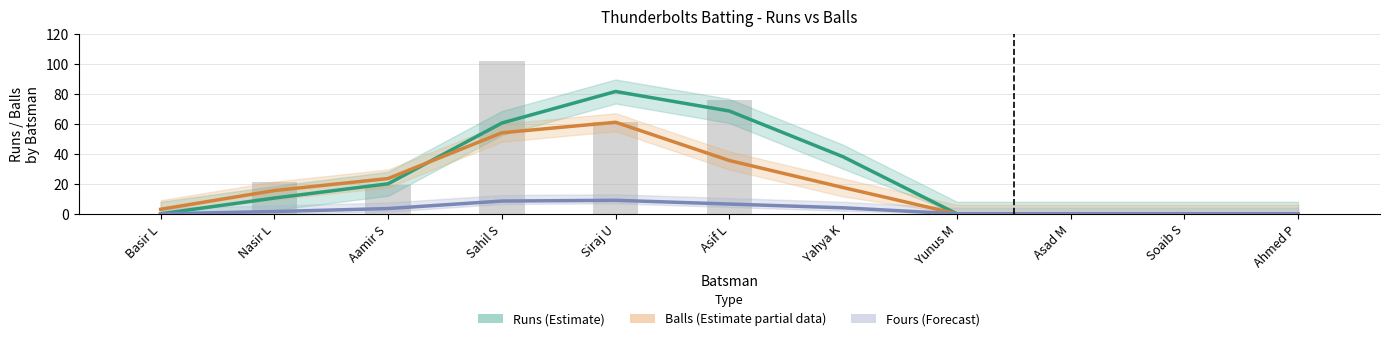

At which label does Fours (Forecast) reach its minimum?

Basir L